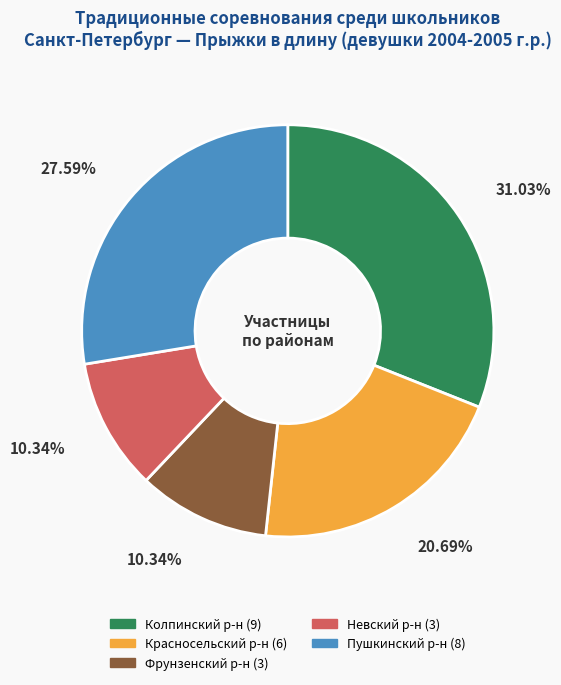

What percentage is the Колпинский р-н slice, to the nearest percent?

31%